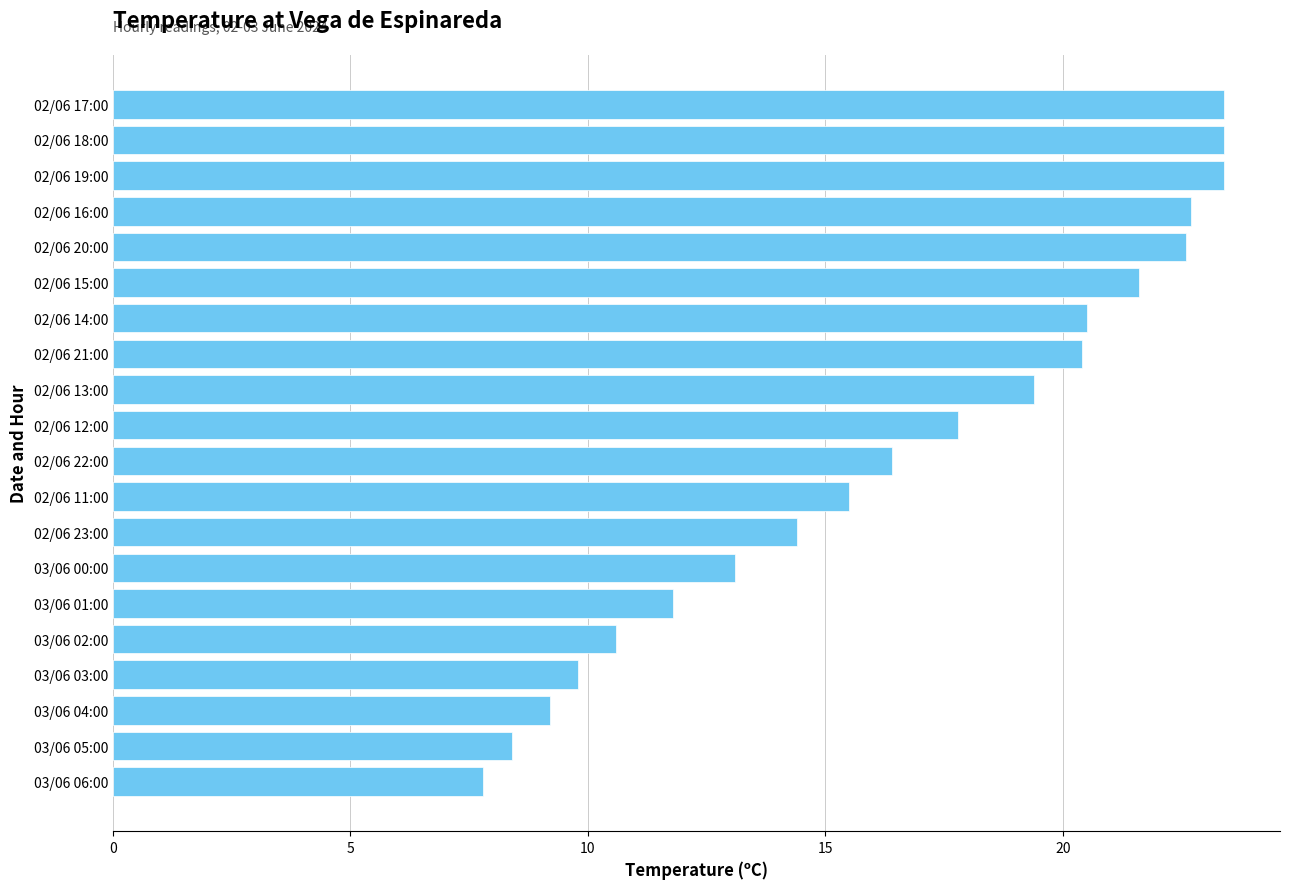

Reading bottom to top, list all the values displayed in this chart.

7.8	8.4	9.2	9.8	10.6	11.8	13.1	14.4	15.5	16.4	17.8	19.4	20.4	20.5	21.6	22.6	22.7	23.4	23.4	23.4